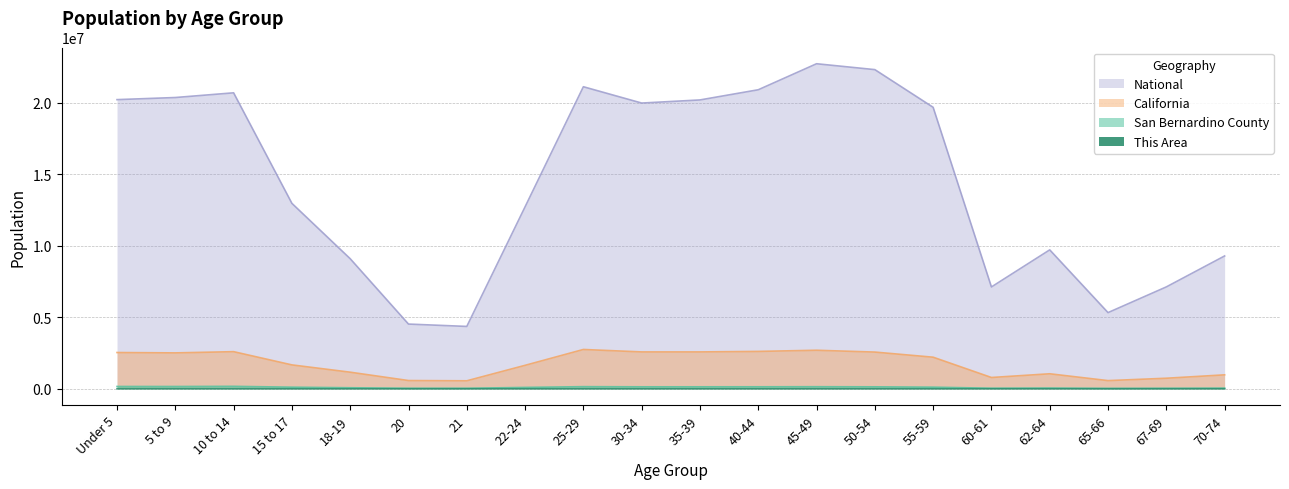

True or false: National has a value of 9704197 at 62-64.

True